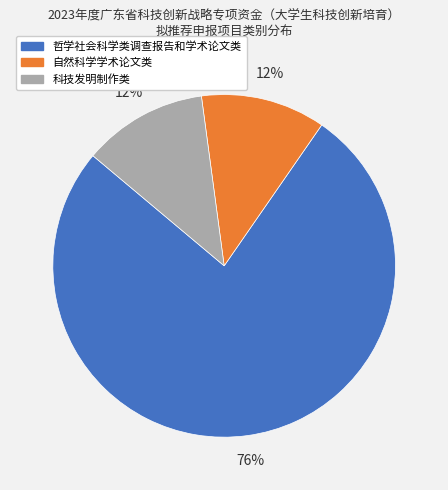

Which category has the biggest portion of the pie?

哲学社会科学类调查报告和学术论文类